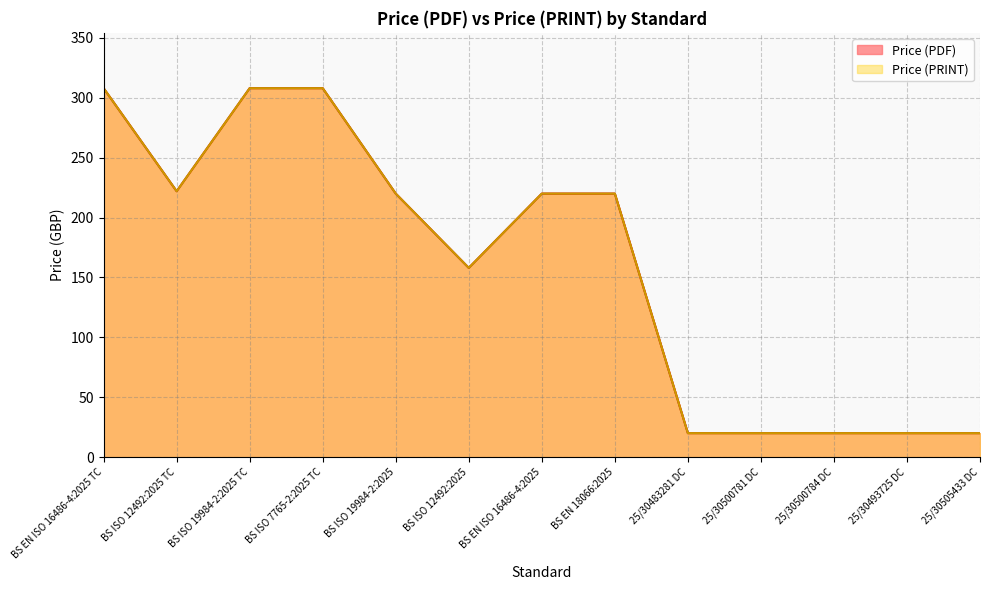

Rank the series by their maximum value, from highest to lowest.

Price (PDF), Price (PRINT)